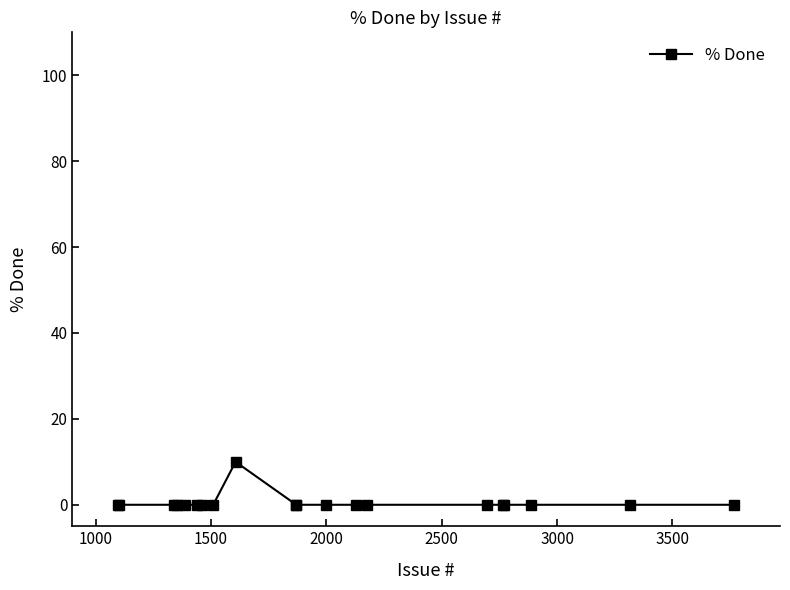

What is the maximum value shown in the chart?

10